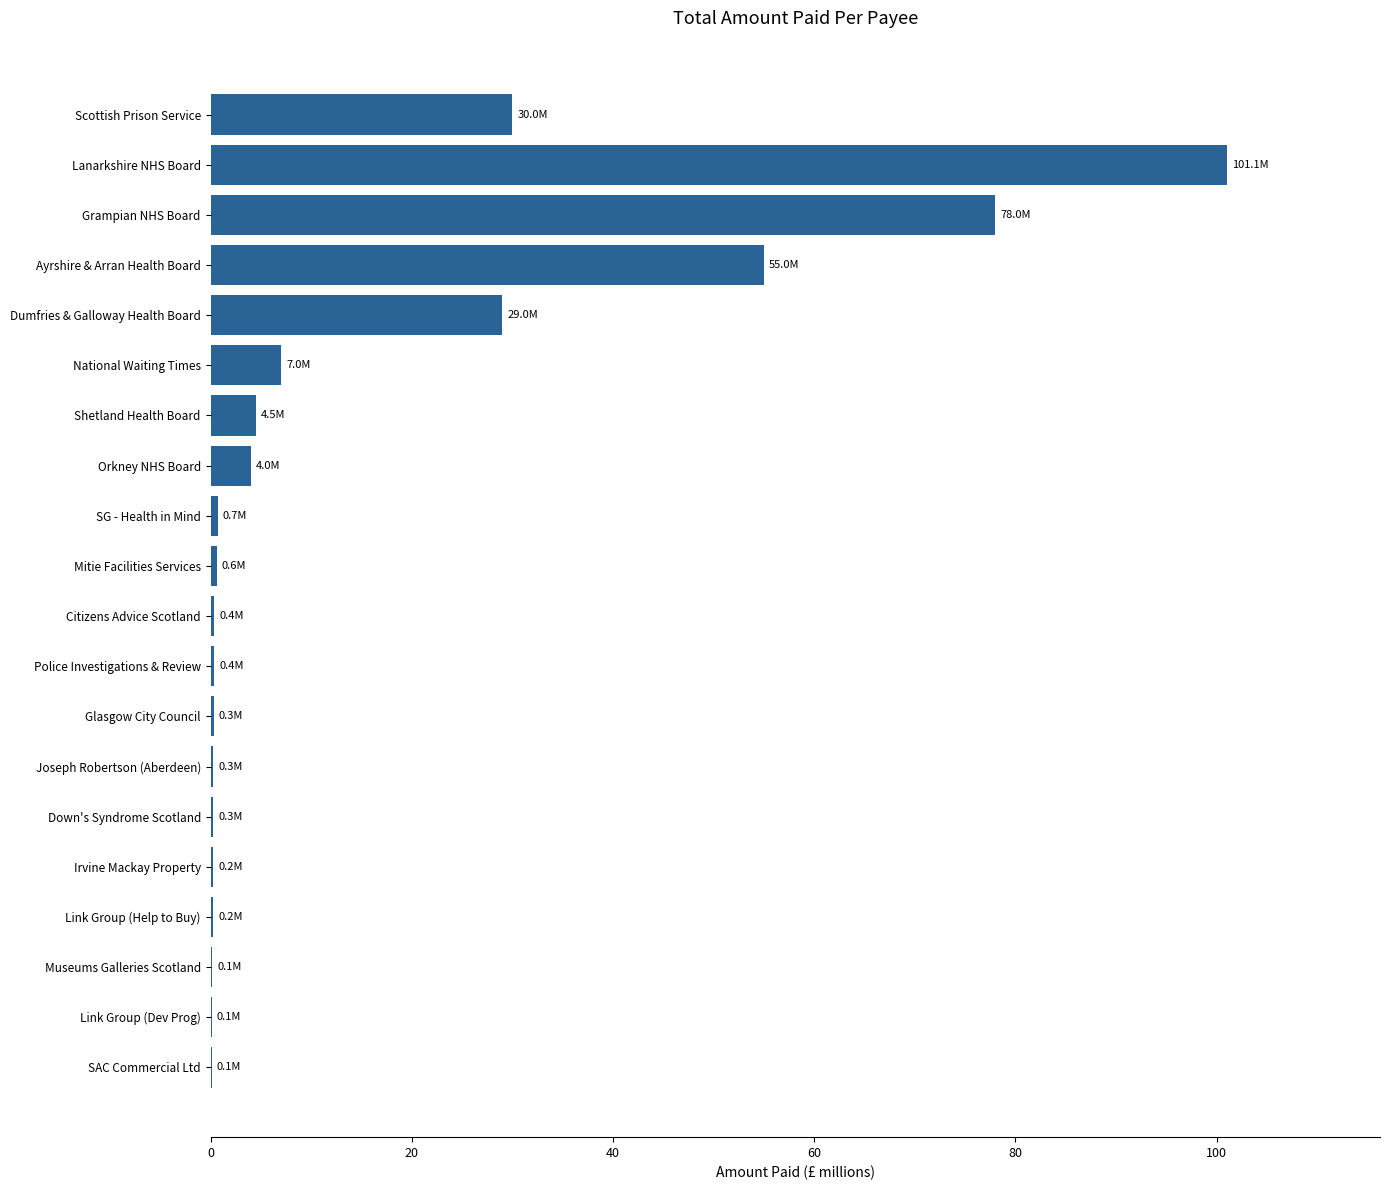

Which has a higher value, National Waiting Times or Shetland Health Board?

National Waiting Times